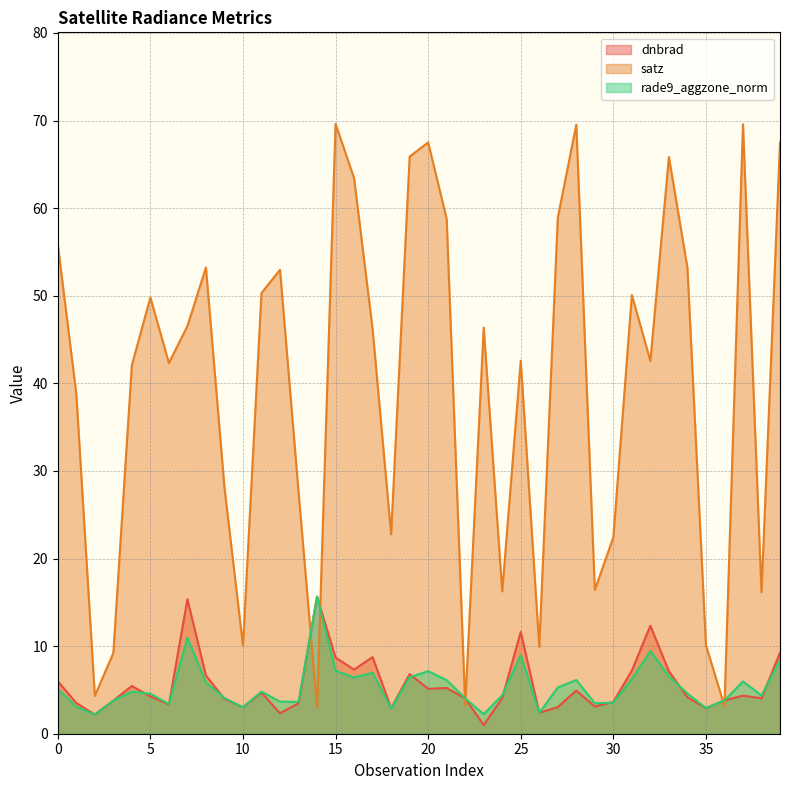

Where is the first local minimum for rade9_aggzone_norm?

2